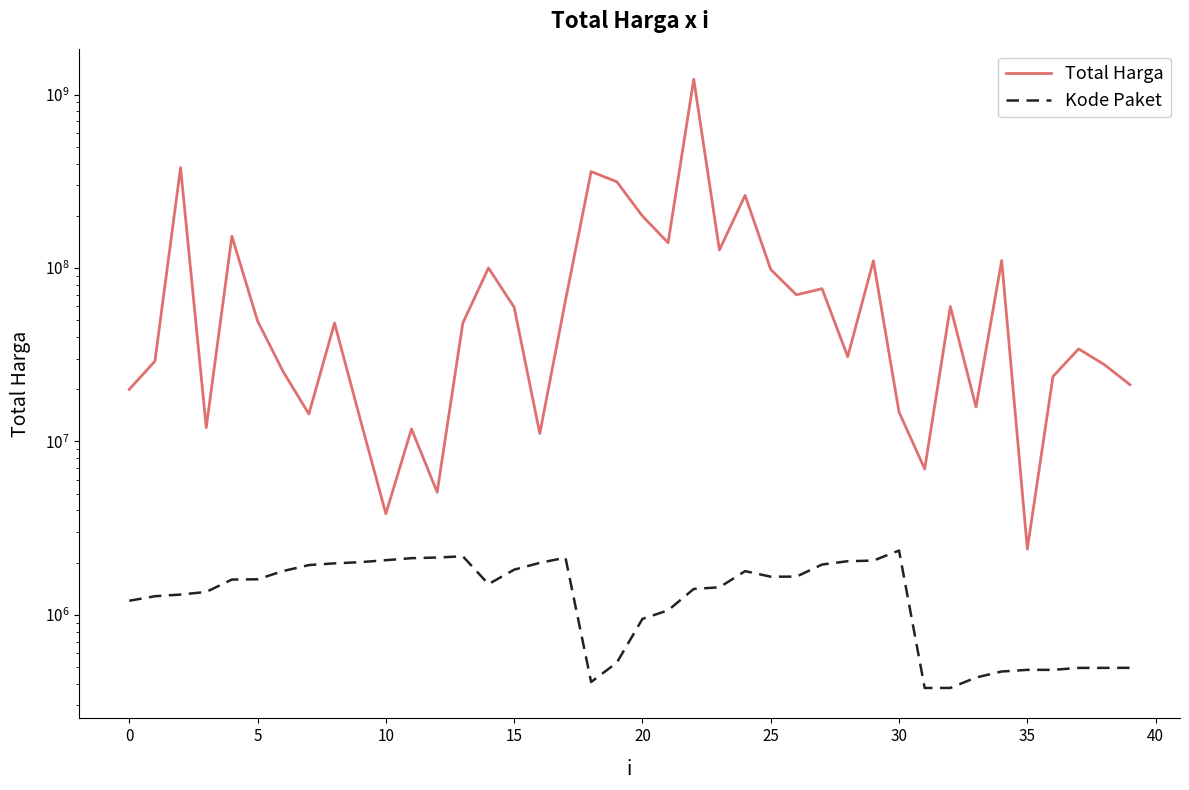

True or false: Kode Paket and Total Harga intersect in this chart.

False